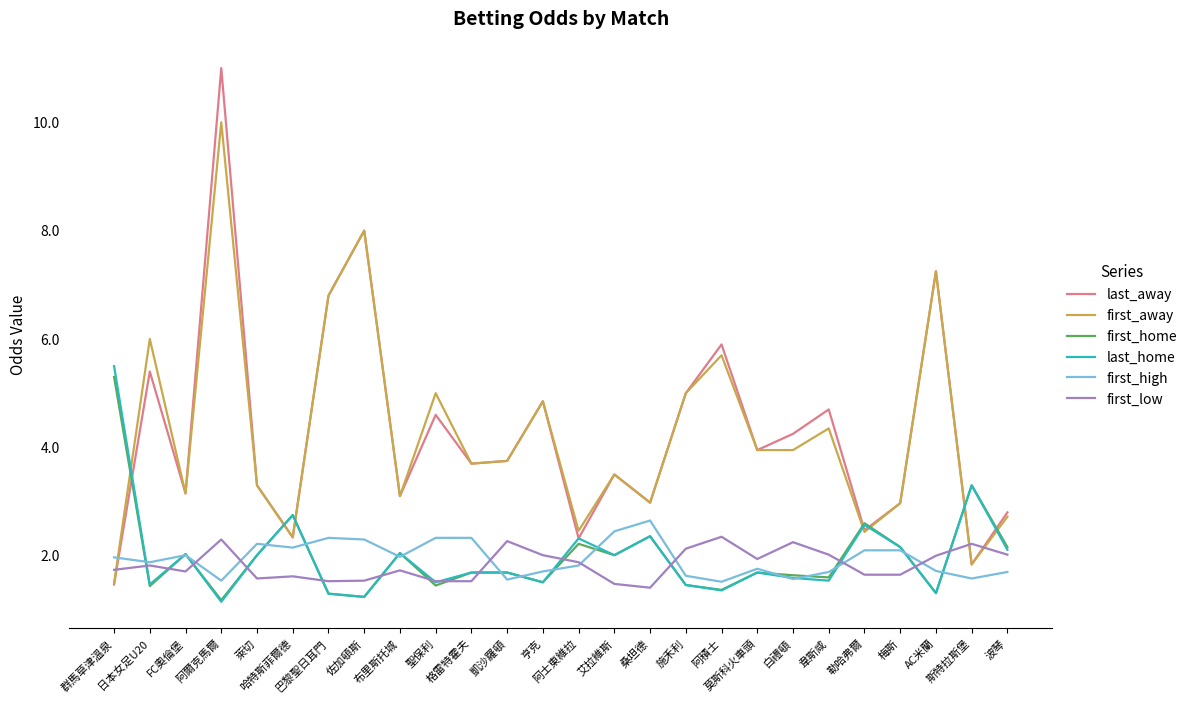

Which series has the widest spread of values?

last_away